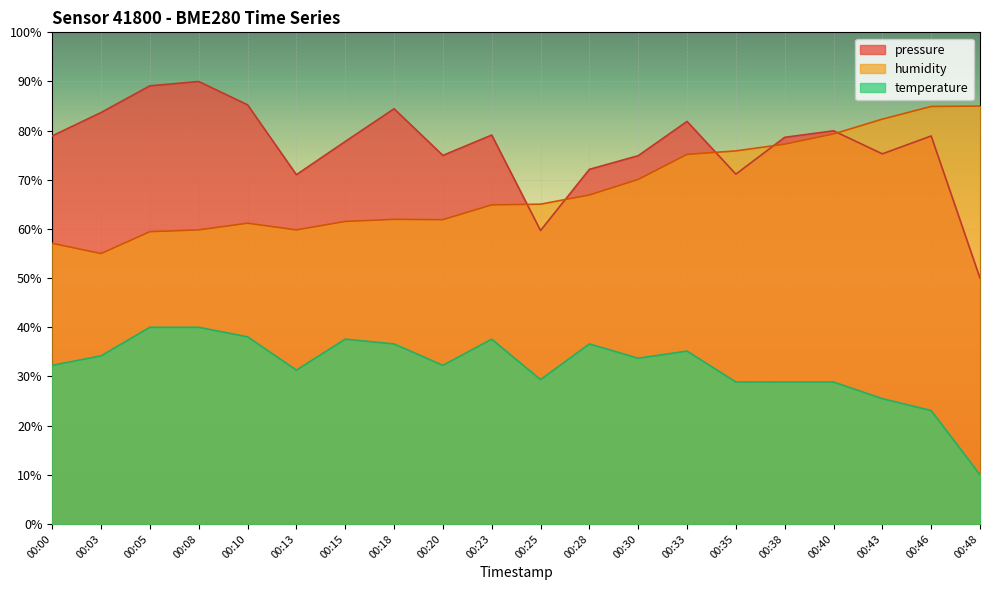

What is the total value across all series at 00:25?

154.1